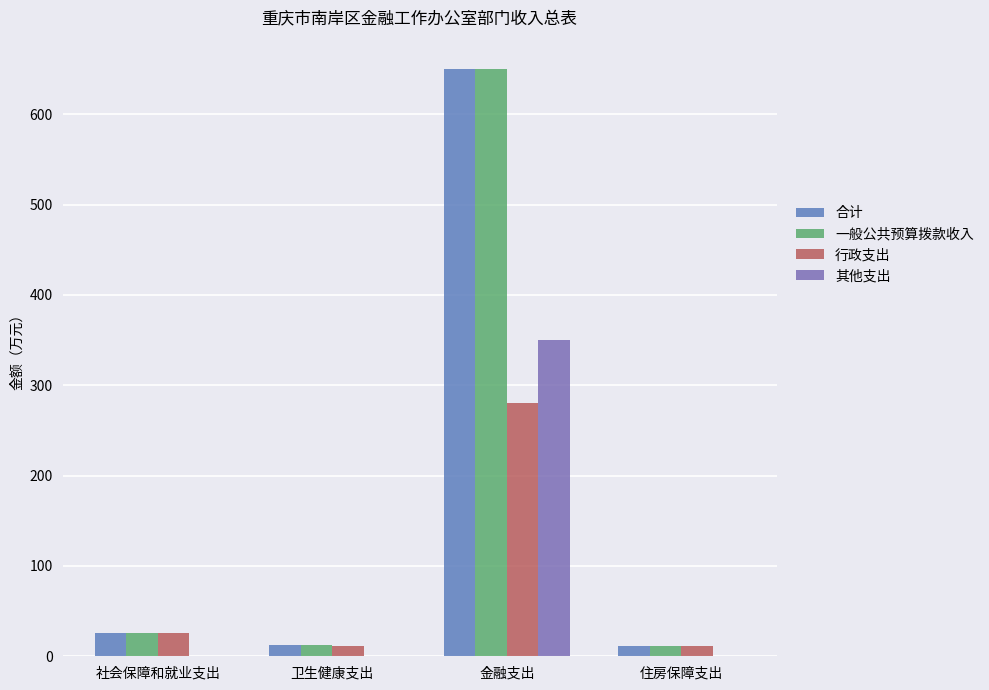

Are the bars horizontal?

No